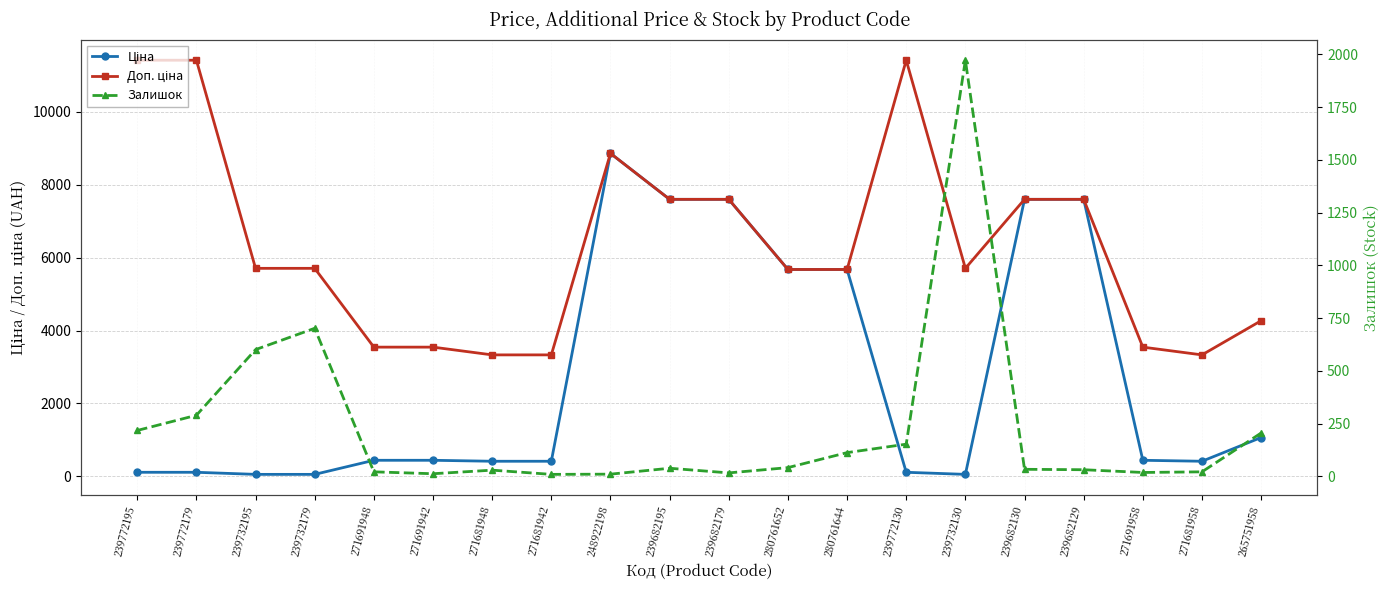

How many distinct data groups are displayed?

3